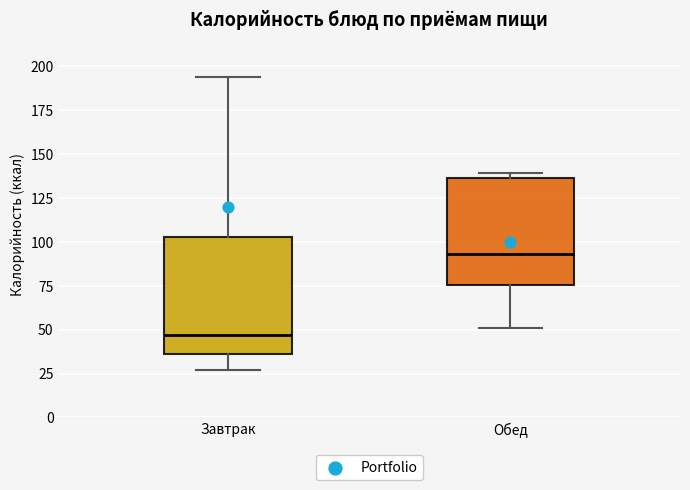

Which box's median line is the highest?

Обед